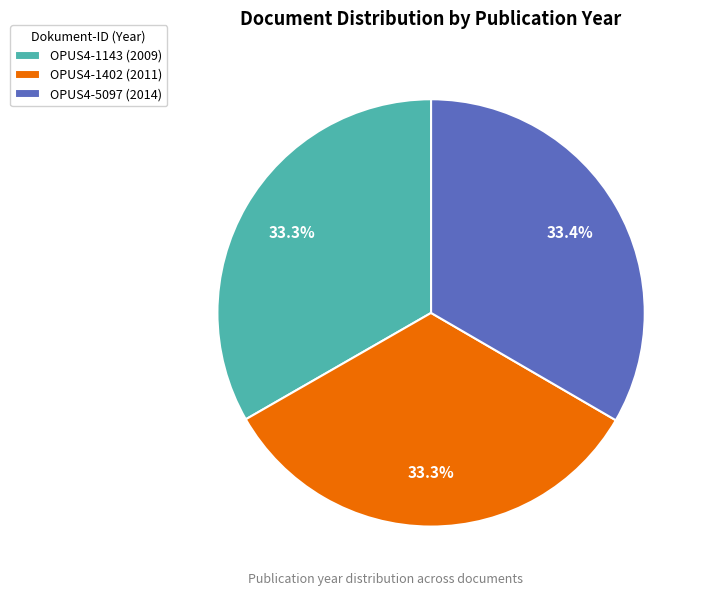

Approximately how many times larger is the value at OPUS4-1402 (2011) compared to OPUS4-1143 (2009)?

1.0